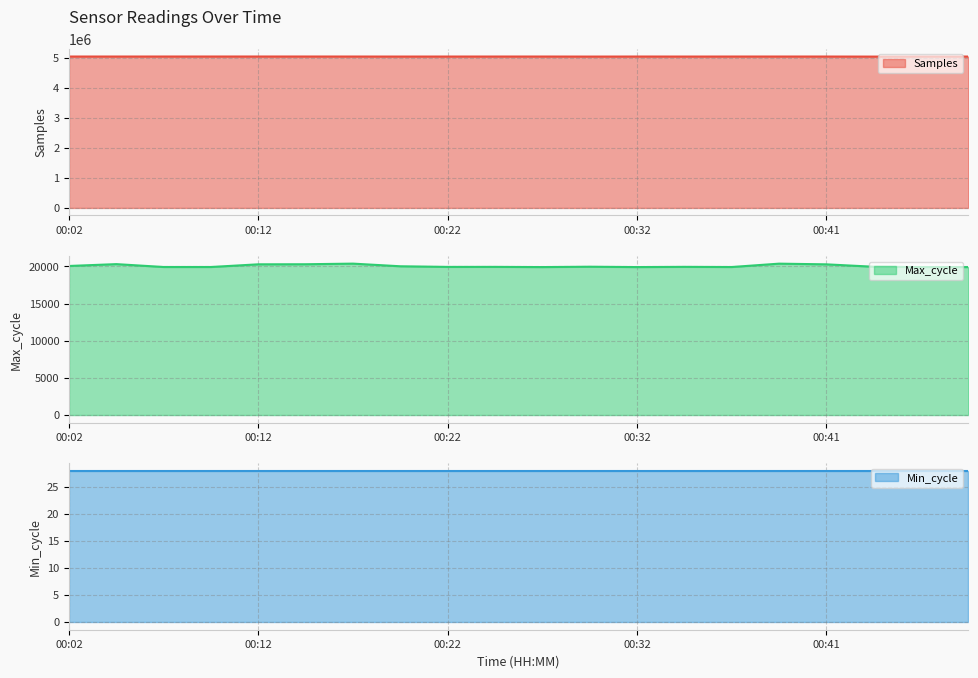

Which series has the largest total across all categories?

Samples